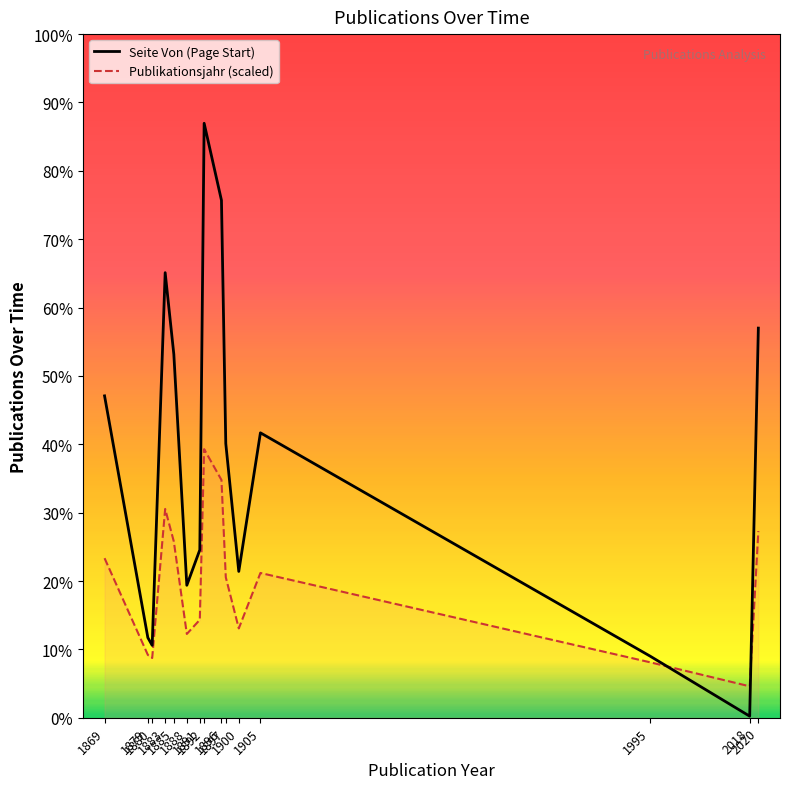

Is it true that Publikationsjahr (scaled) equals 29.9 at 2018?

False